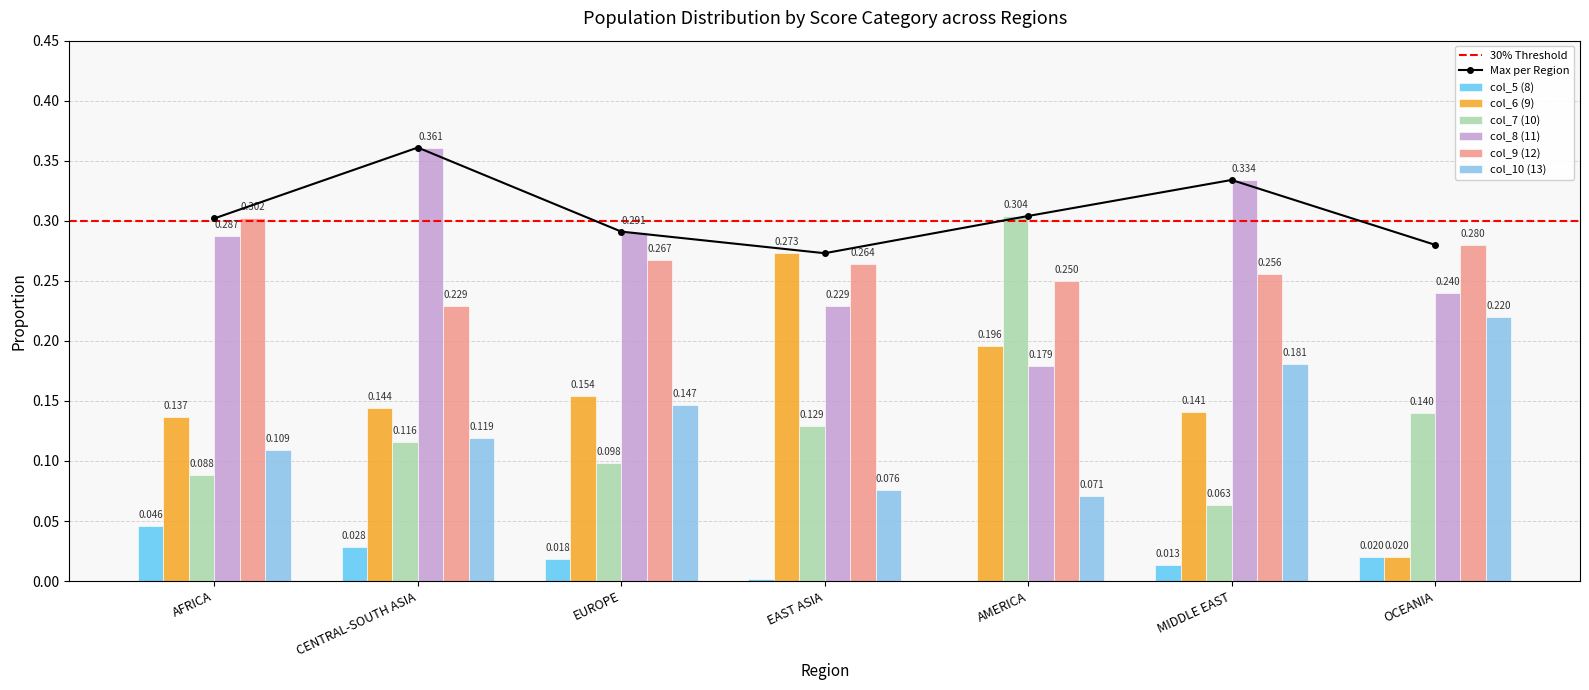

What are all the series names shown in the legend?

col_5 (8), col_6 (9), col_7 (10), col_8 (11), col_9 (12), col_10 (13)